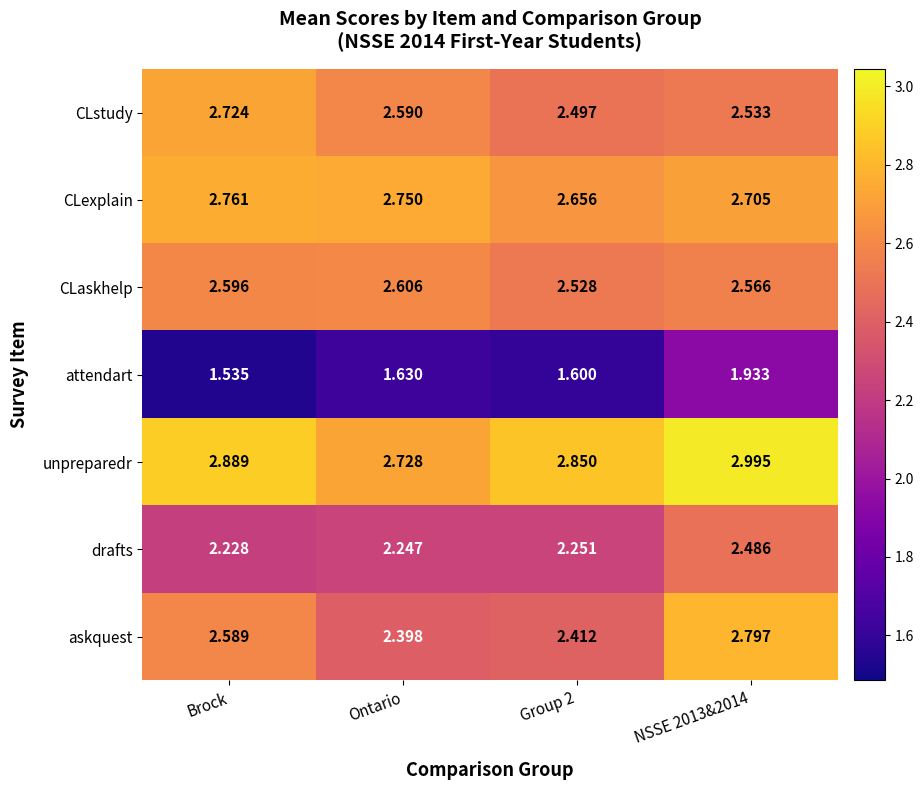

Which label corresponds to the largest value in the chart?

NSSE 2013&2014